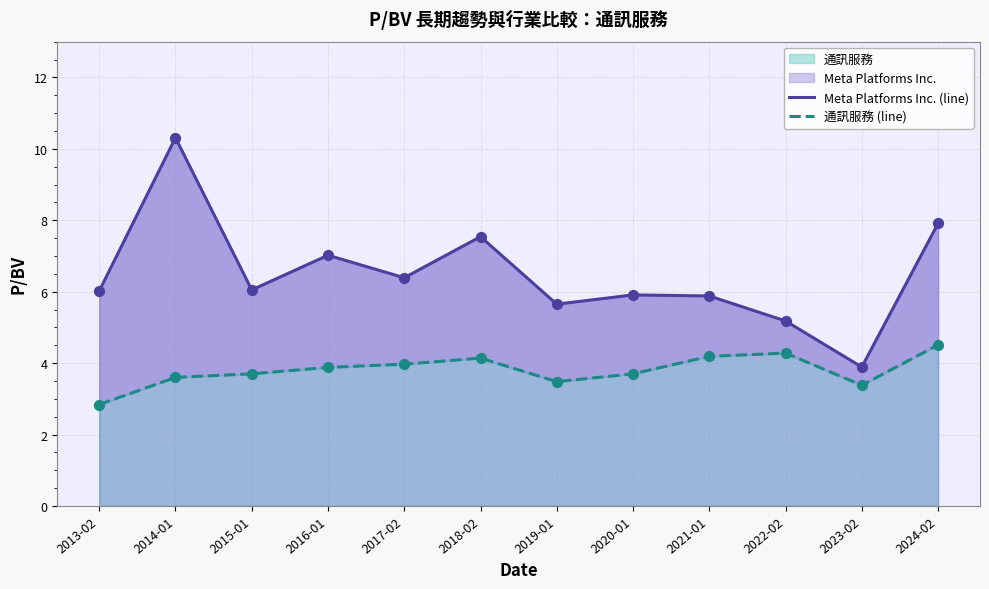

Which series contains the lowest Y value?

通訊服務 (line)